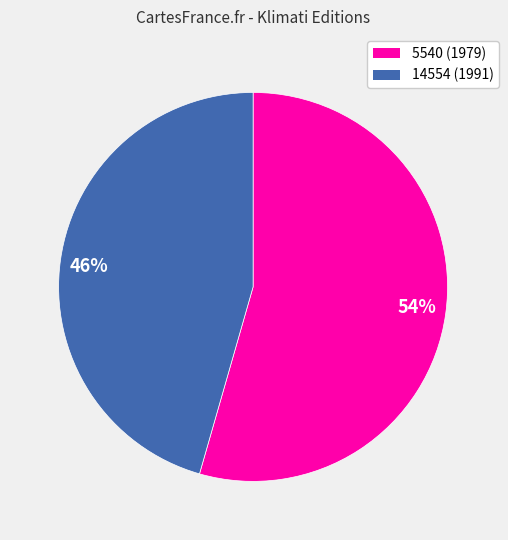

Which has a higher value, 5540 (1979) or 14554 (1991)?

5540 (1979)